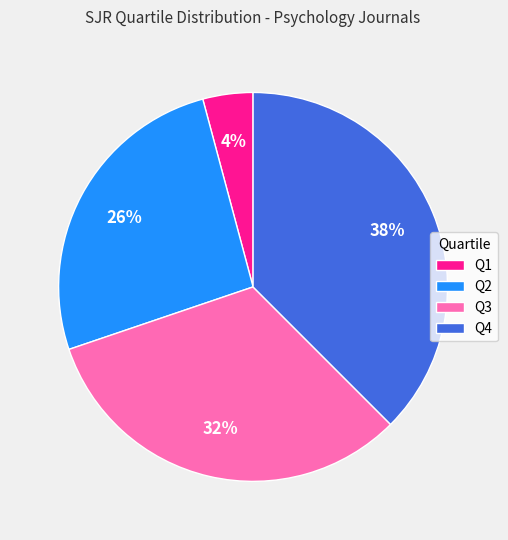

What percentage is the Q3 slice, to the nearest percent?

32%